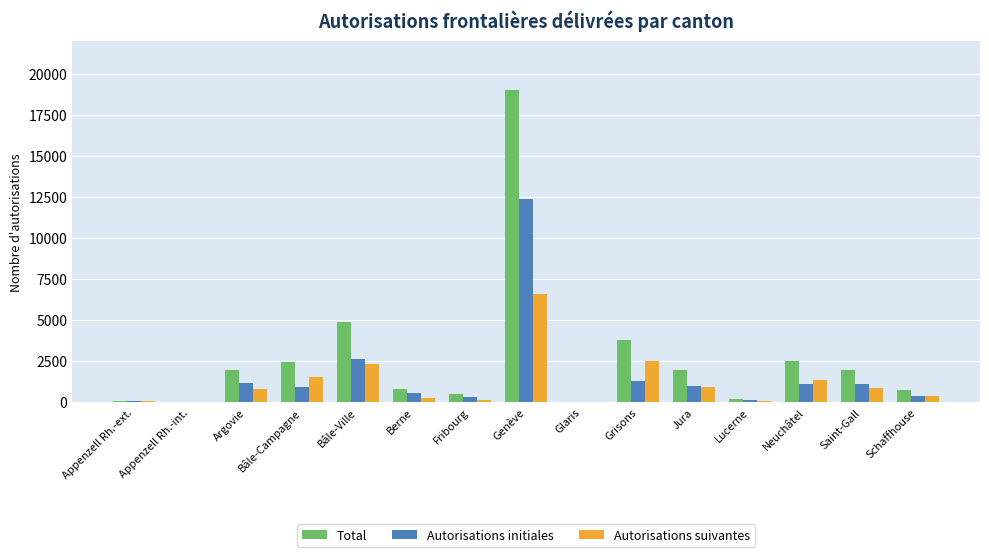

At which category is the sum across all series the highest?

Genève